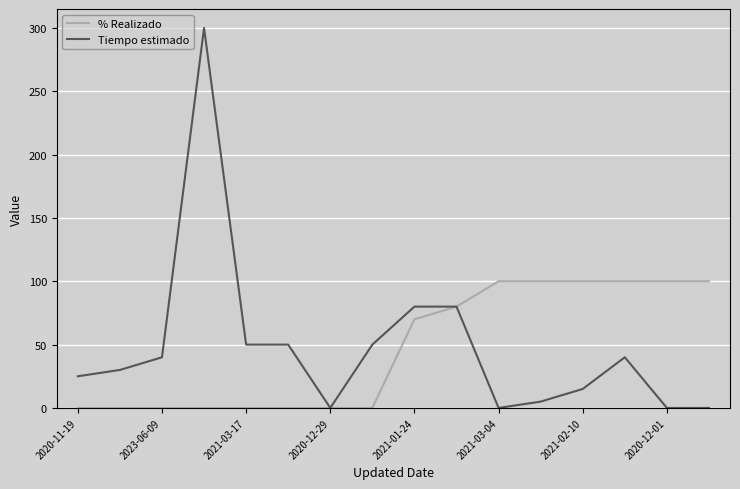

Rank the series by their maximum value, from highest to lowest.

Tiempo estimado, % Realizado